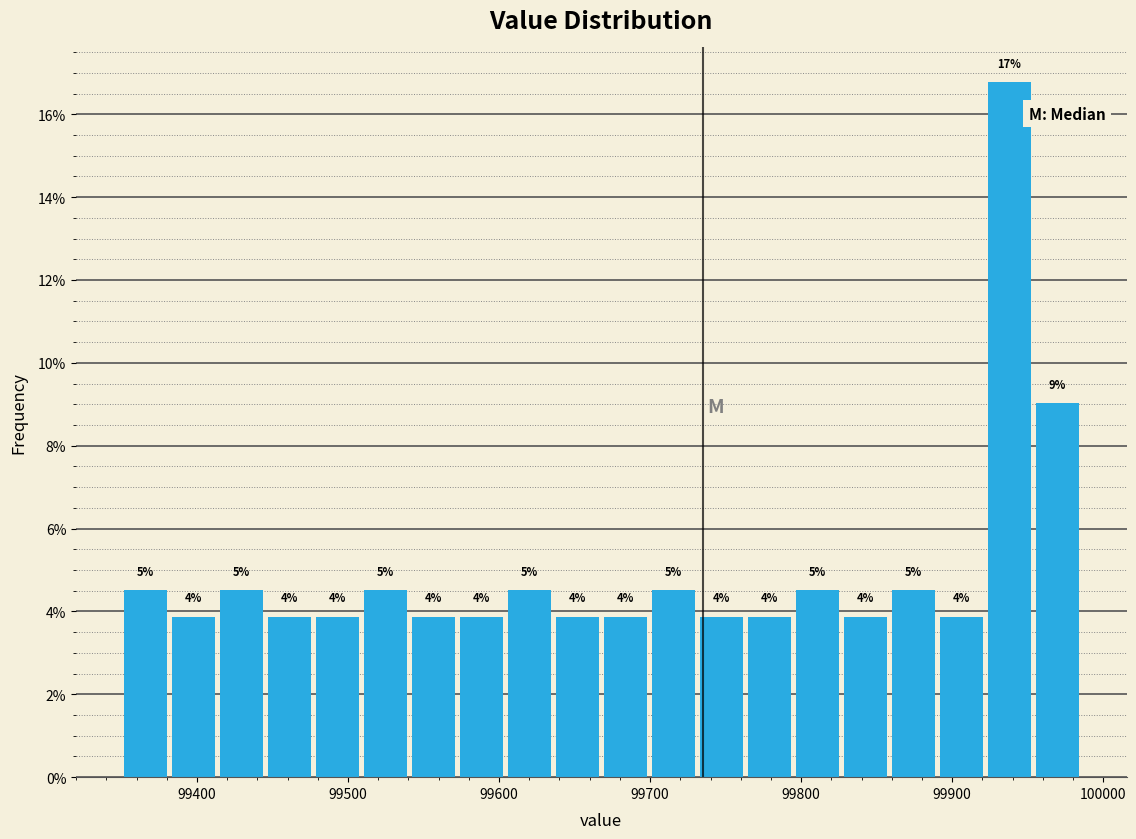

Around what value on the x-axis is the tallest bar? Give the approximate position of its centre, as read against the axis.

99940